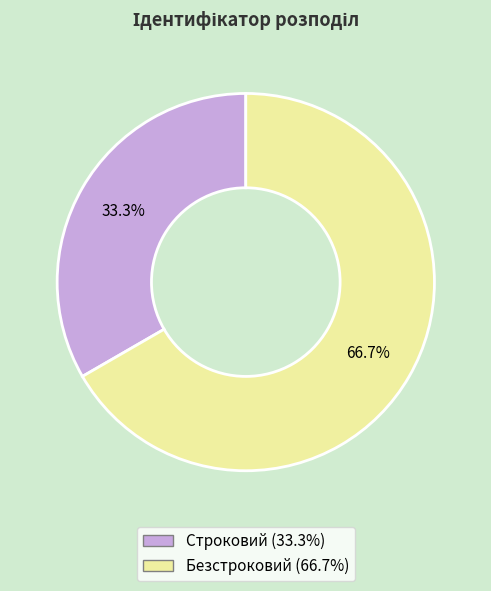

What percentage is the Безстроковий slice, to the nearest percent?

67%